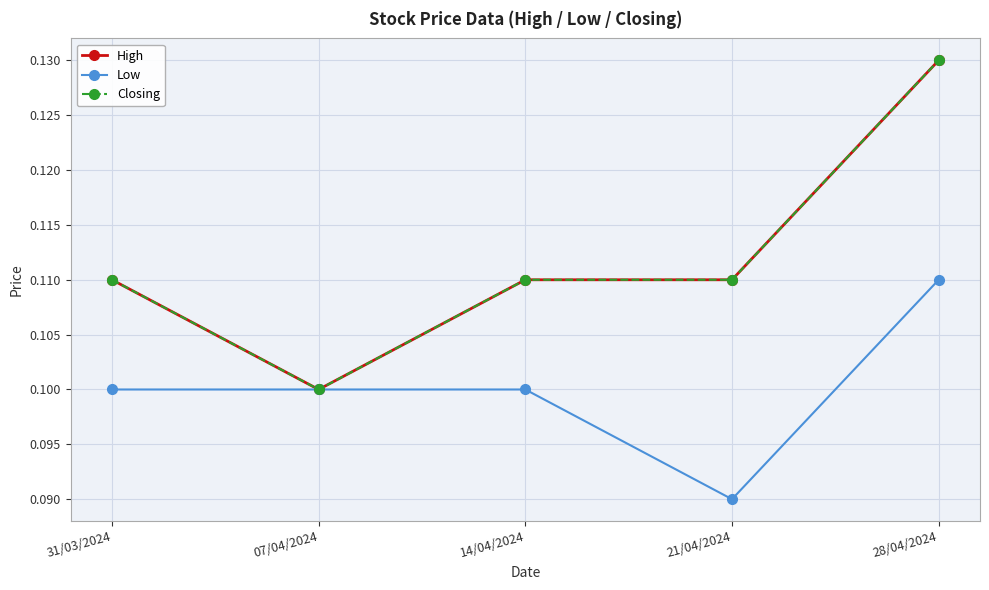

What is the greatest value displayed?

0.1